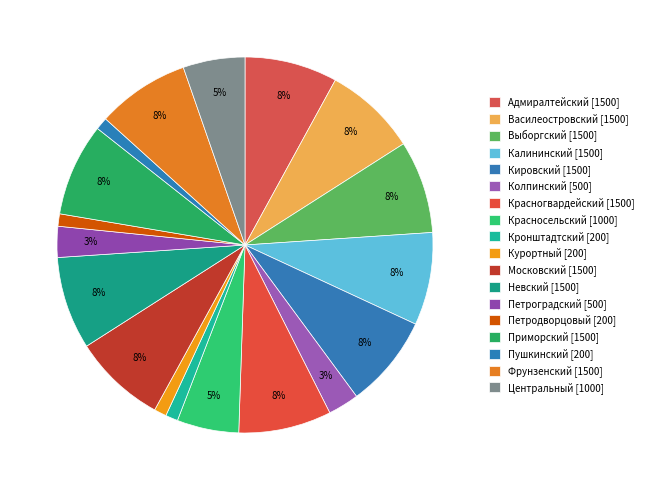

Which slice is the smallest?

Кронштадтский